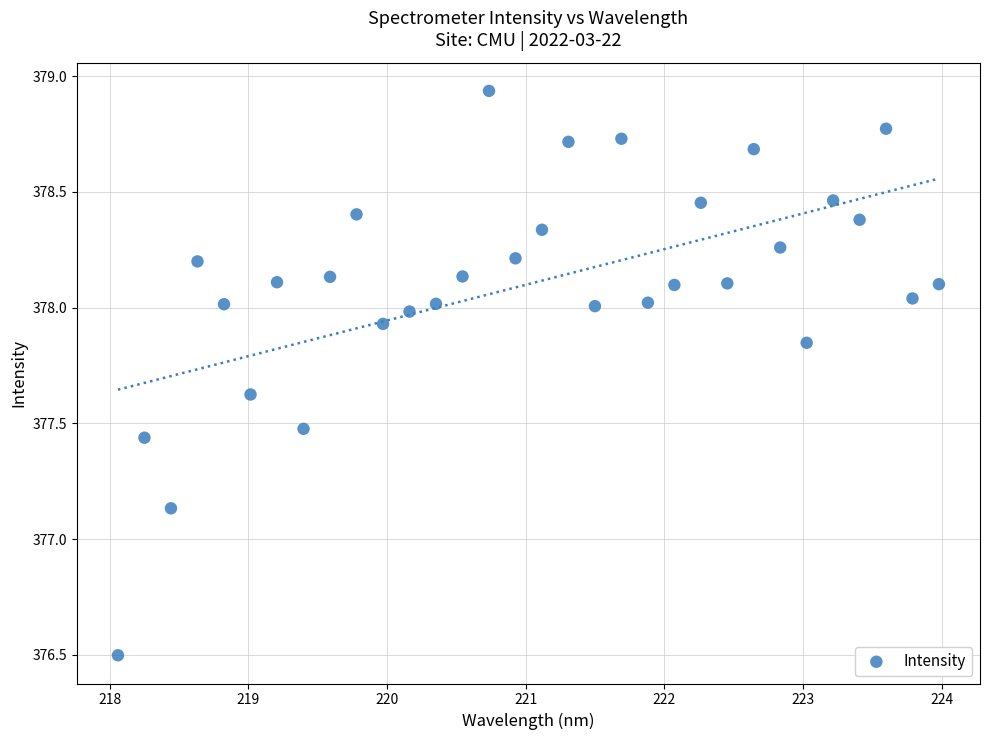

What is the range of Y values (max minus min)?

2.4